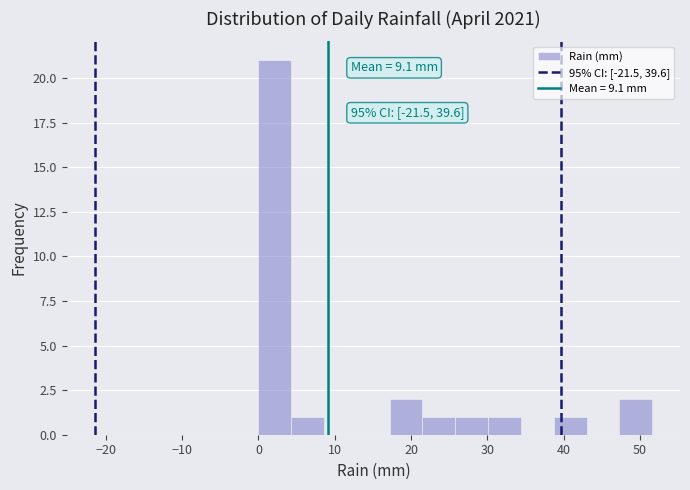

Over which range of the x-axis is the bar tallest?

0.0 to 4.3